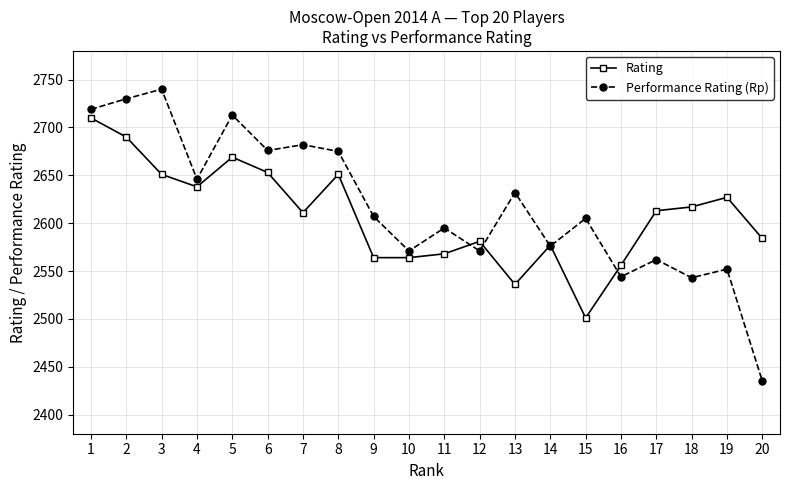

Is it true that Rating equals 853 at 17?

False